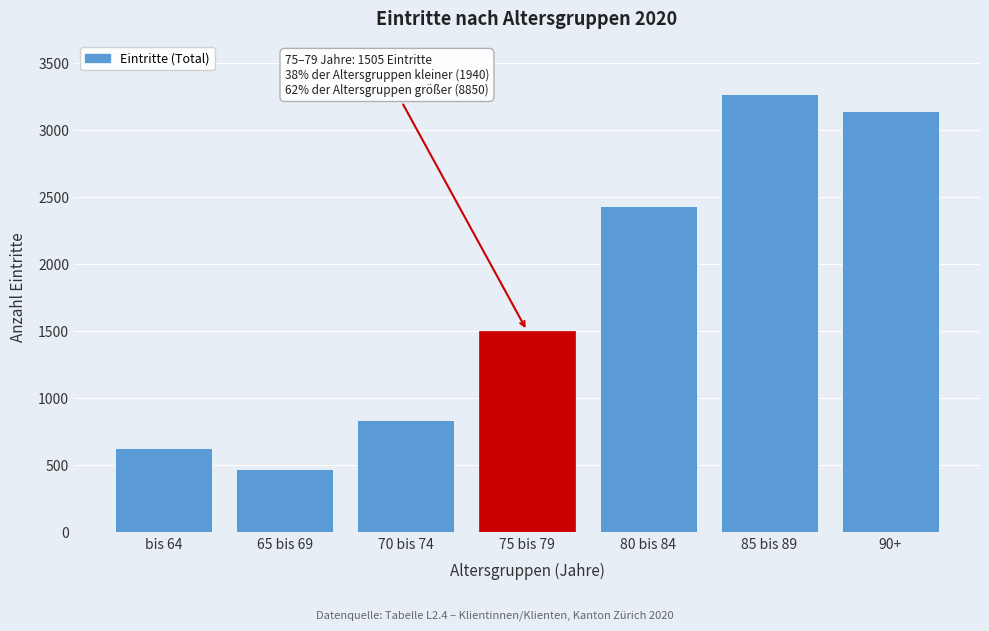

Reading left to right, what are all the values shown in this chart?

bis 64=629	65 bis 69=471	70 bis 74=840	75 bis 79=1505	80 bis 84=2433	85 bis 89=3273	90+=3144